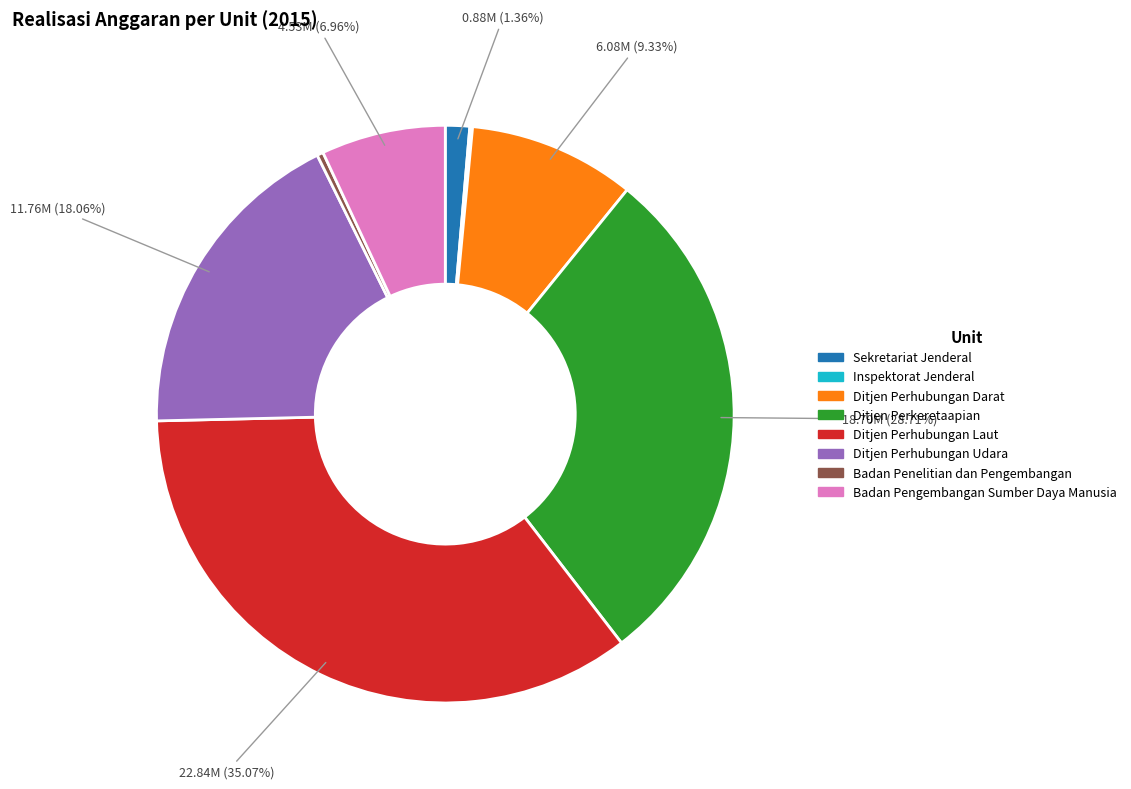

True or false: Ditjen Perhubungan Udara accounts for 3% of the total.

False